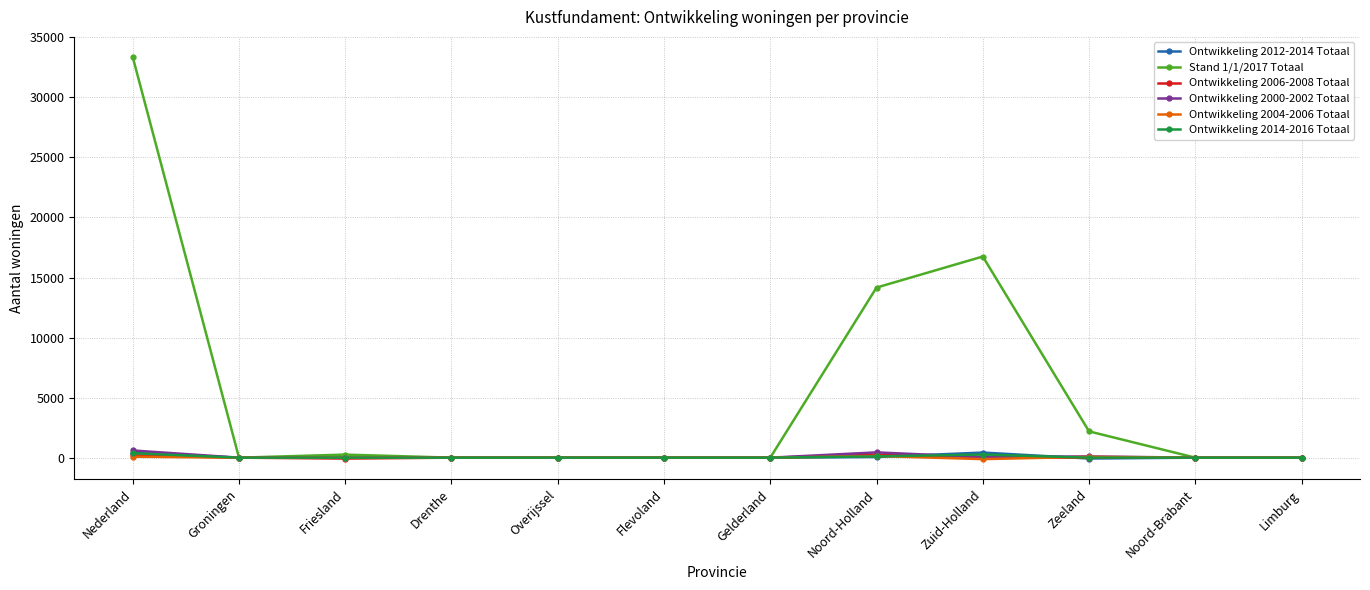

What is the sum of all Ontwikkeling 2004-2006 Totaal values?

165